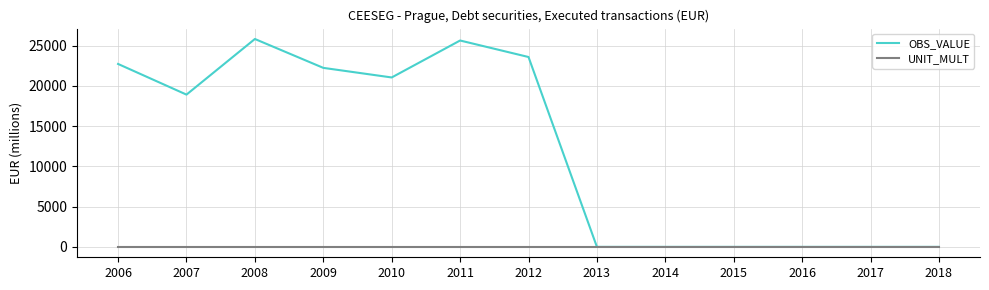

Is it true that OBS_VALUE equals 7789.4 at 2011?

False